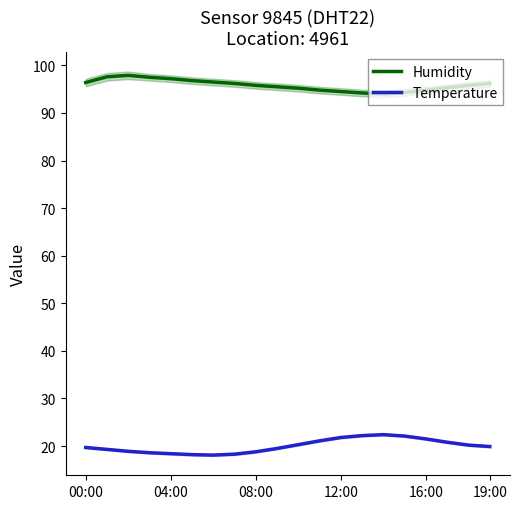

What are all the series names shown in the legend?

Humidity, Temperature